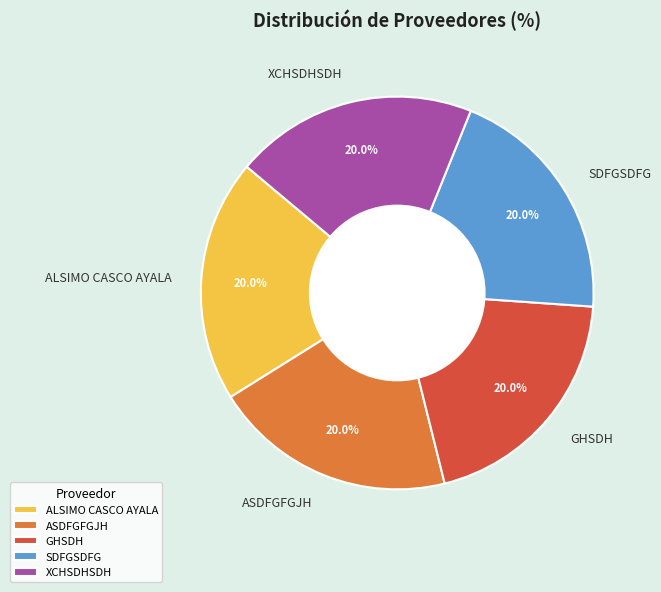

What portion of the pie excludes XCHSDHSDH?

80.0%